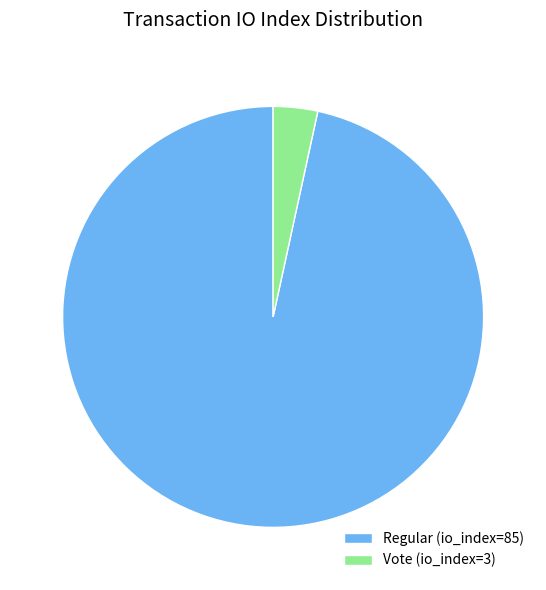

Which category has the smallest portion of the pie?

Vote (io_index=3)